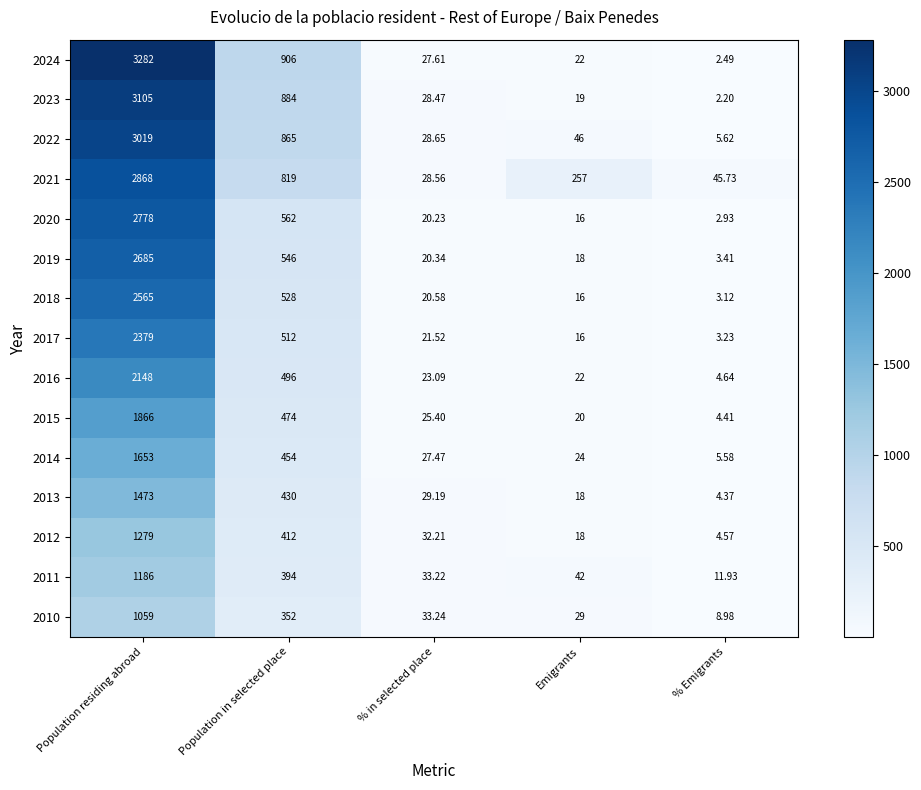

At which label does 2014 first exceed 27?

Population residing abroad